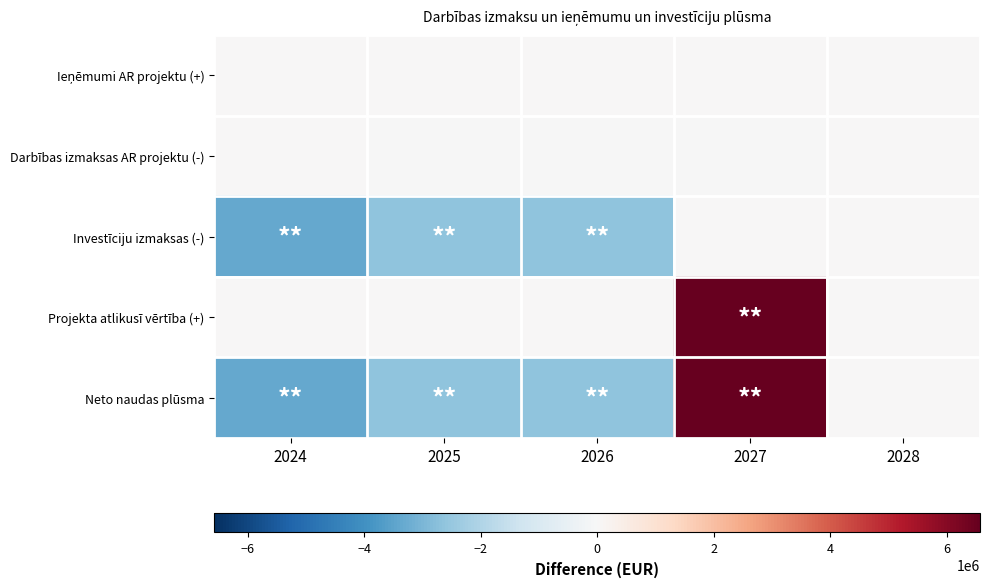

Which series has the largest total across all categories?

Projekta atlikusī vērtība (+)